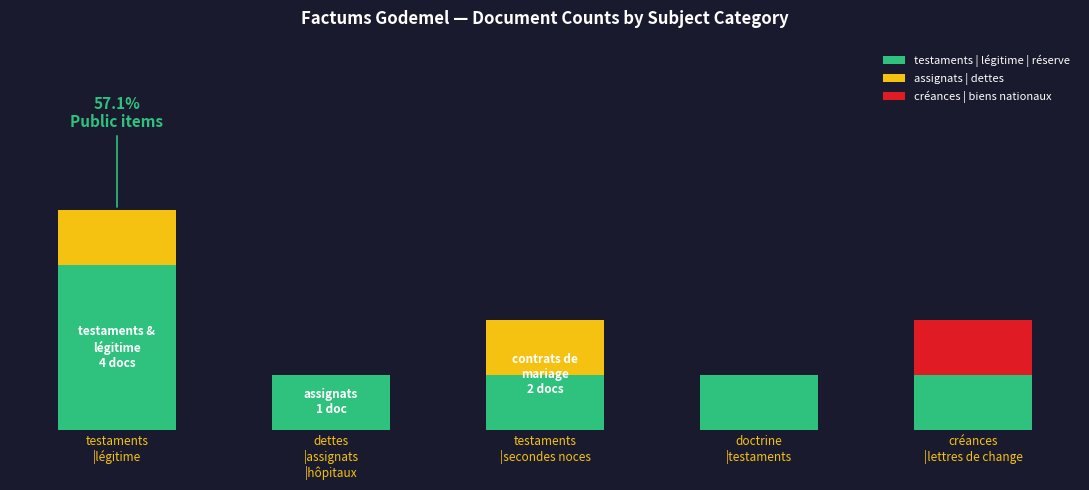

What are all the series names shown in the legend?

testaments | légitime | réserve, assignats | dettes, créances | biens nationaux